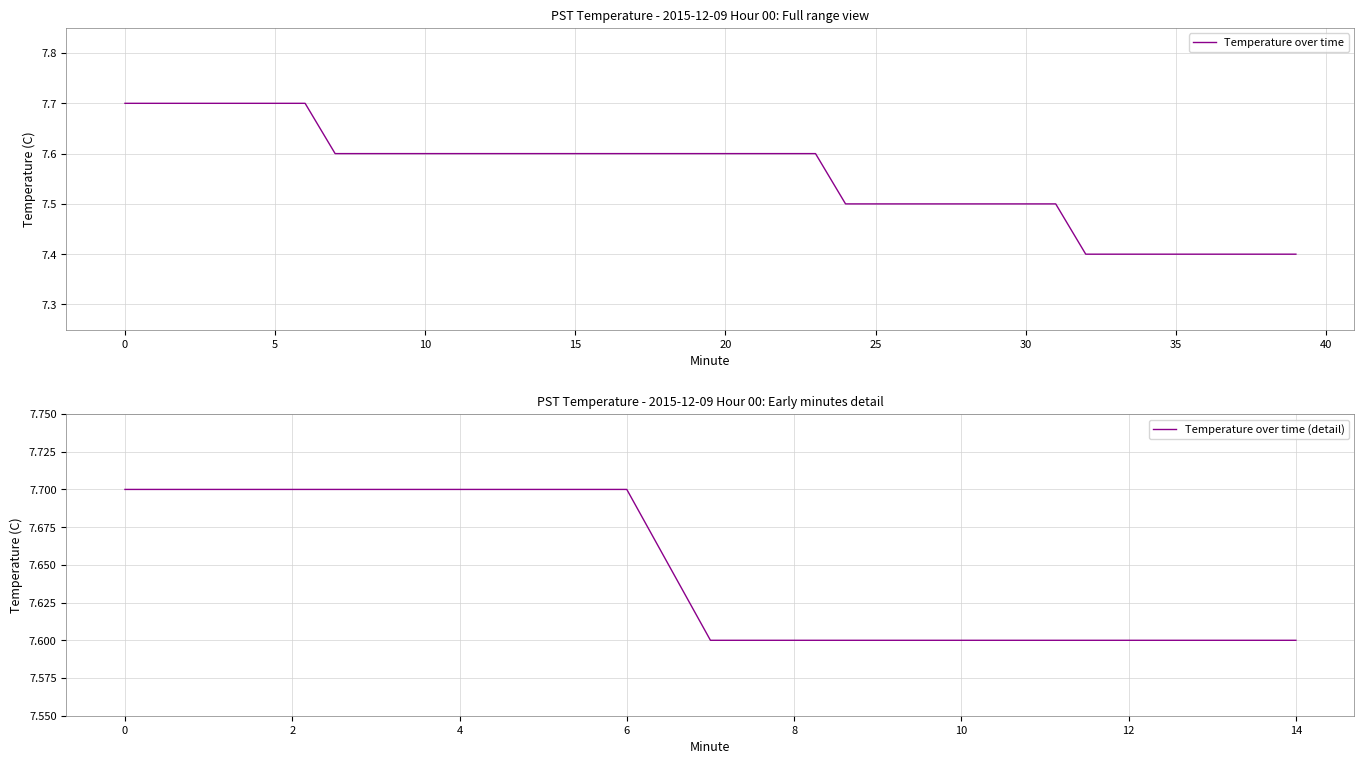

How many categories are shown in the chart?

40